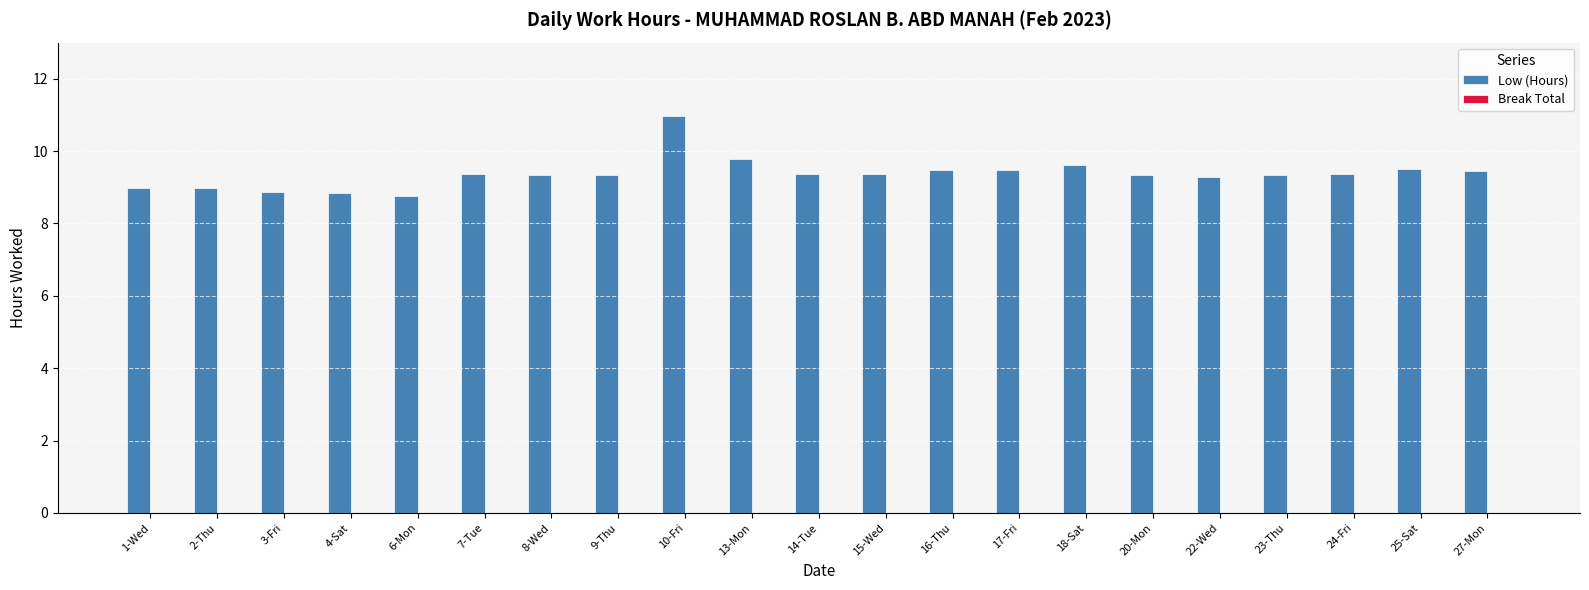

Count the number of data series in this chart.

1